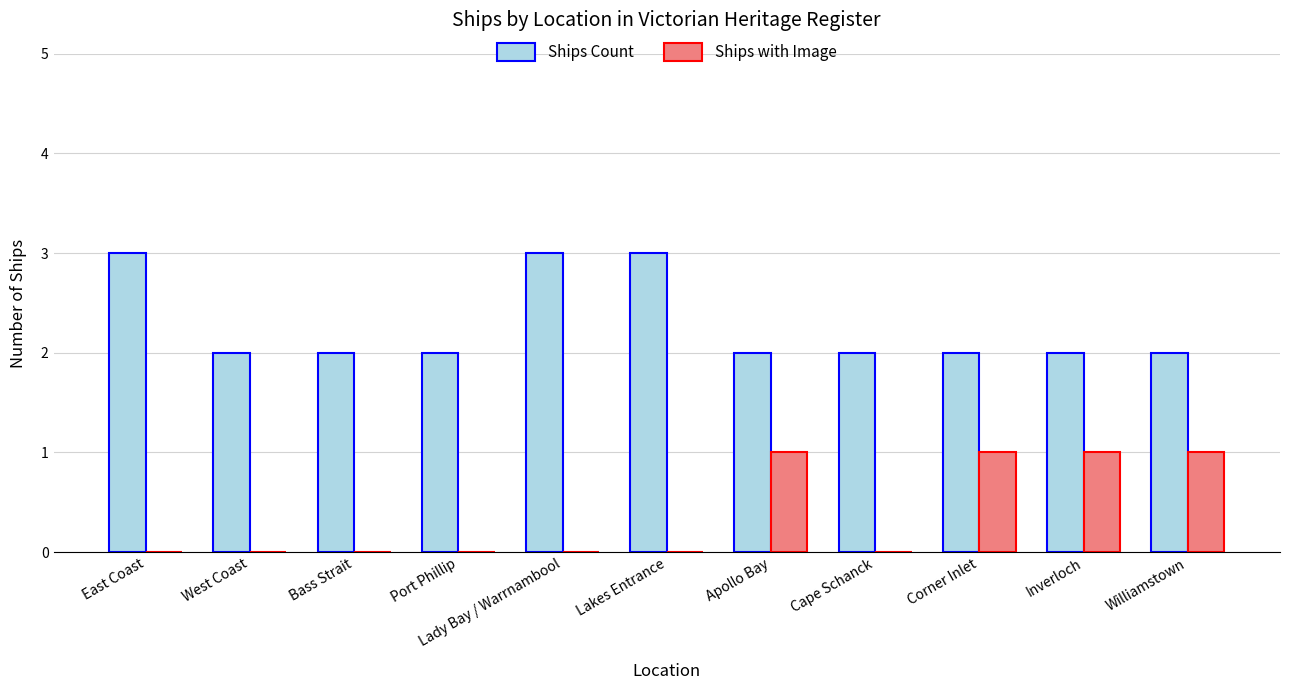

What is the highest value of the Ships with Image series?

1